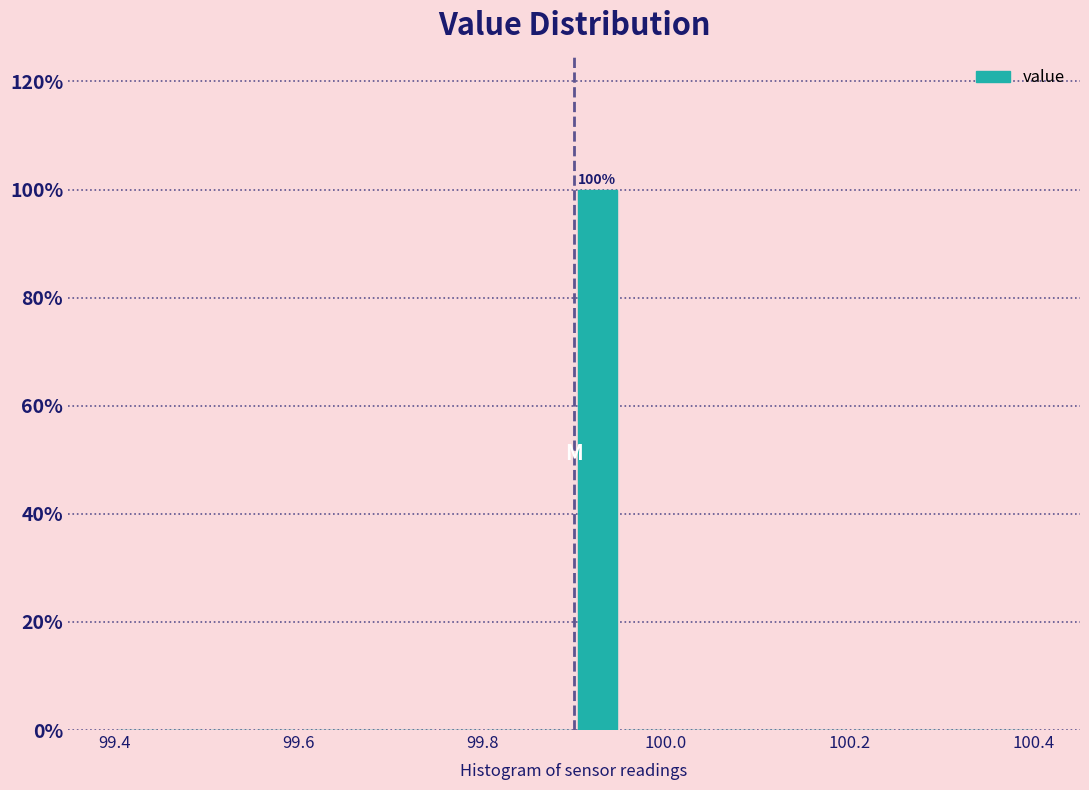

Read against the x-axis, roughly where is the centre of the tallest bar?

99.92